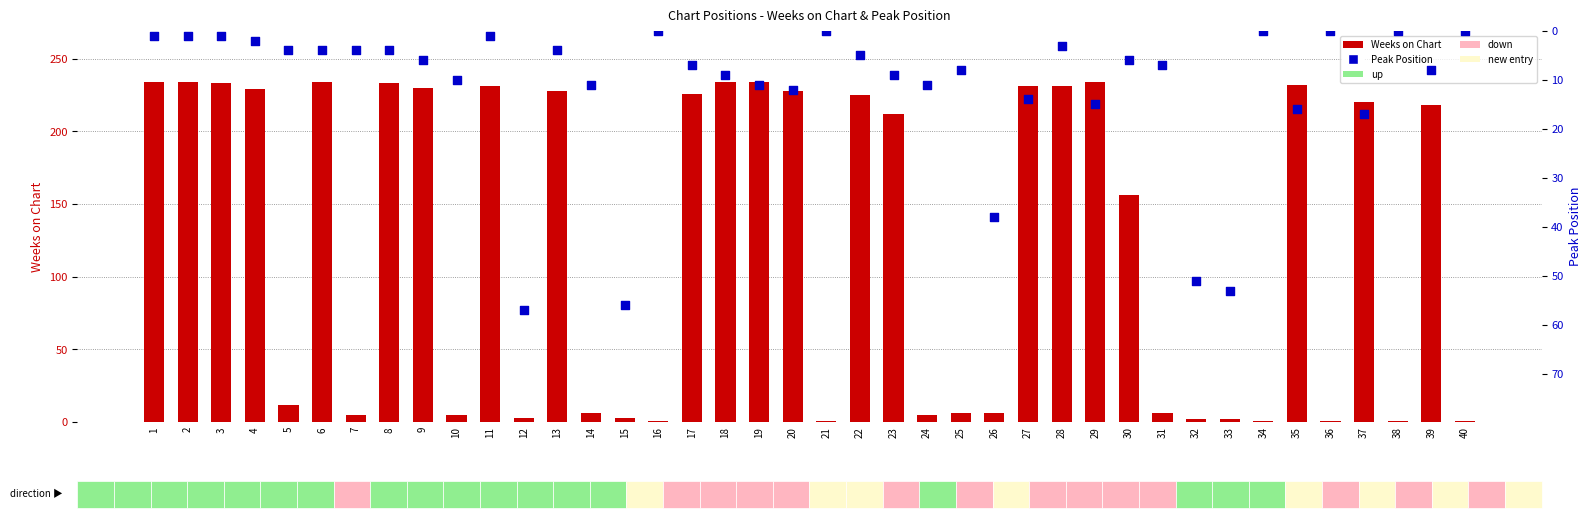

At which category is the sum across all series the highest?

29